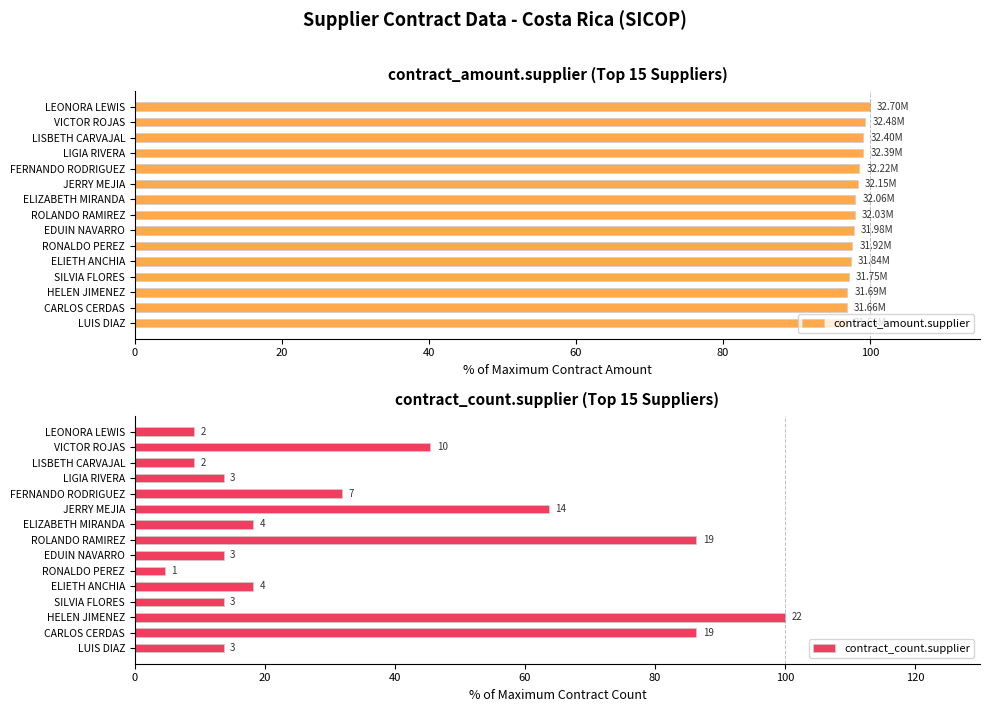

What is the difference between the maximum and minimum values in the contract_amount.supplier series?

3.2